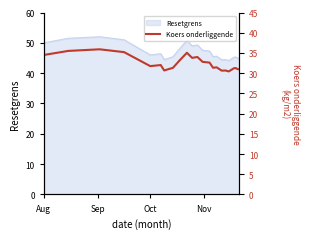

How many lines are shown in the chart?

1